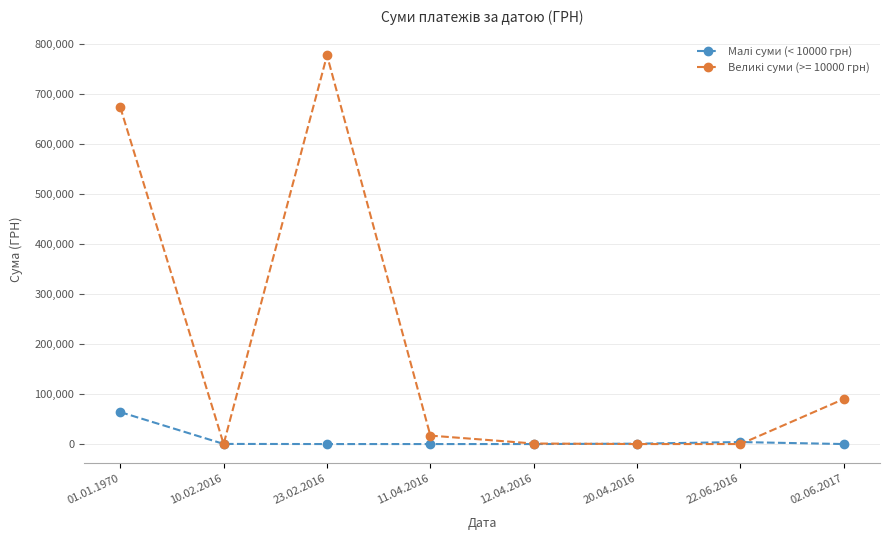

What is the label of the 2nd point from the left?

10.02.2016